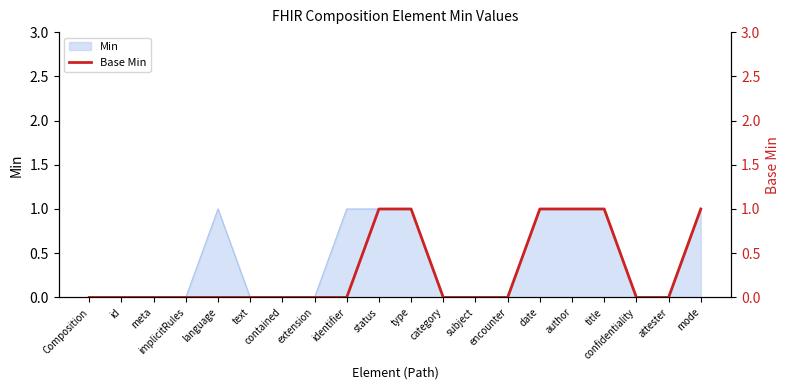

Is it true that the value at meta is 1?

False